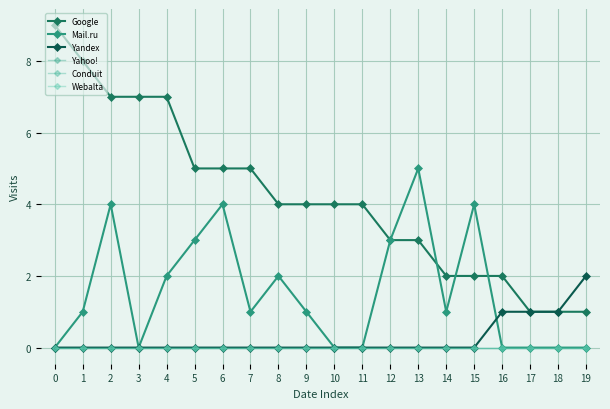

True or false: Google and Yahoo! intersect in this chart.

False